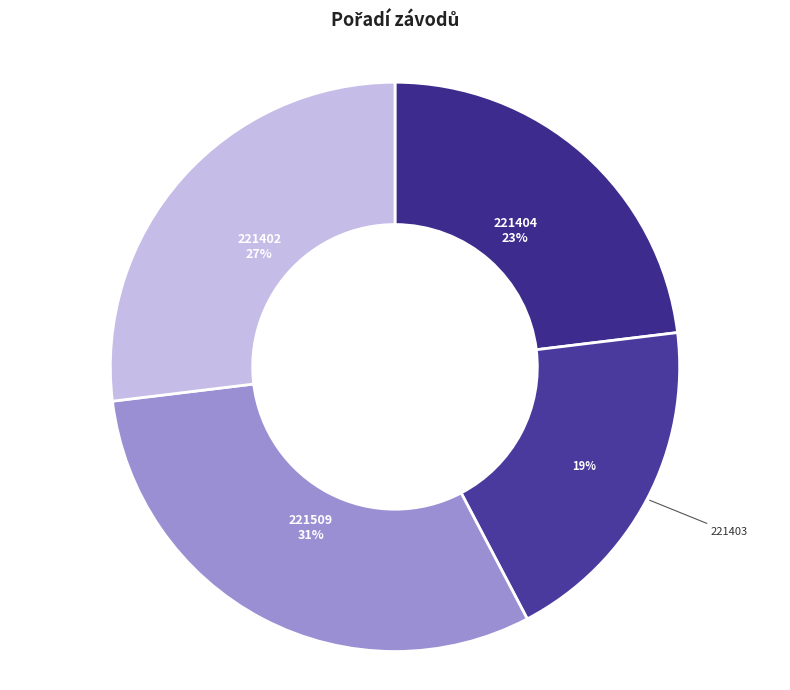

Rank the categories by value from lowest to highest.

221403, 221404, 221402, 221509